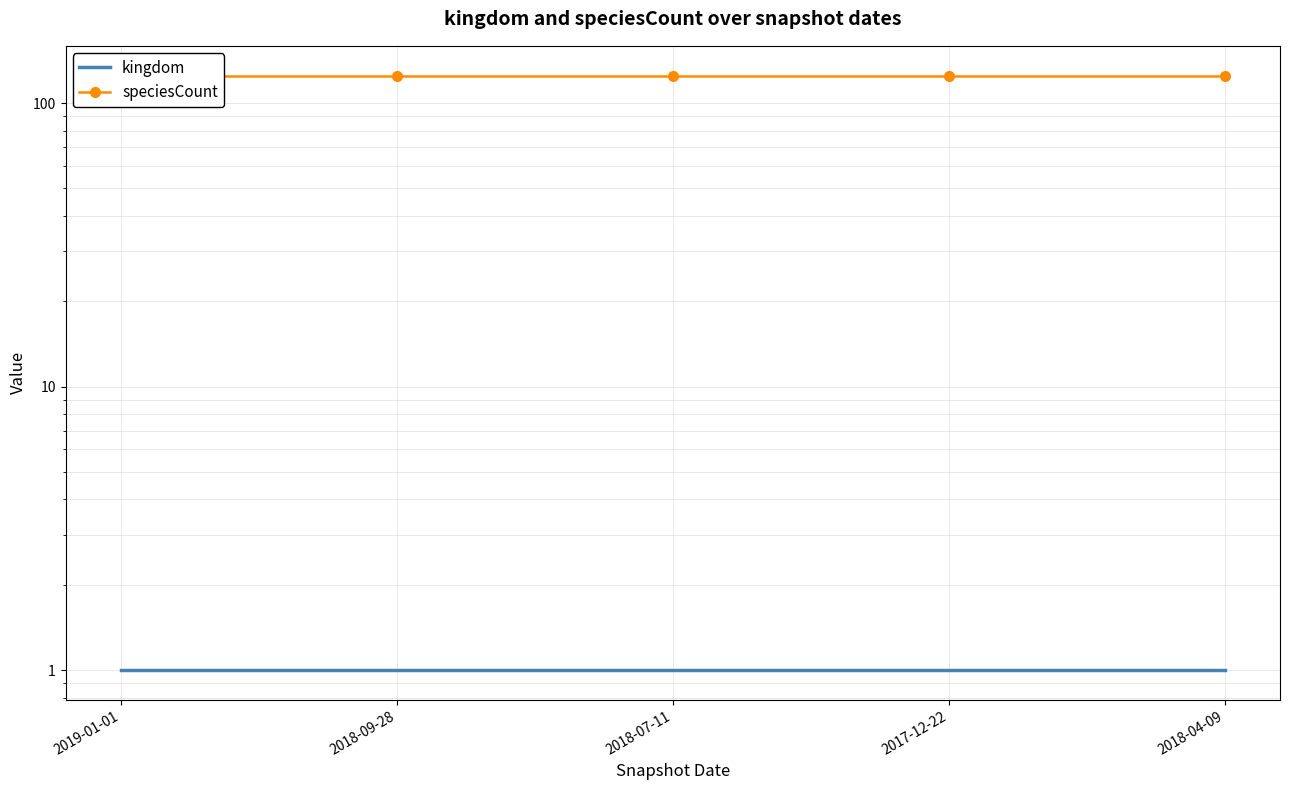

What is the approximate value of kingdom at 2017-12-22?

1